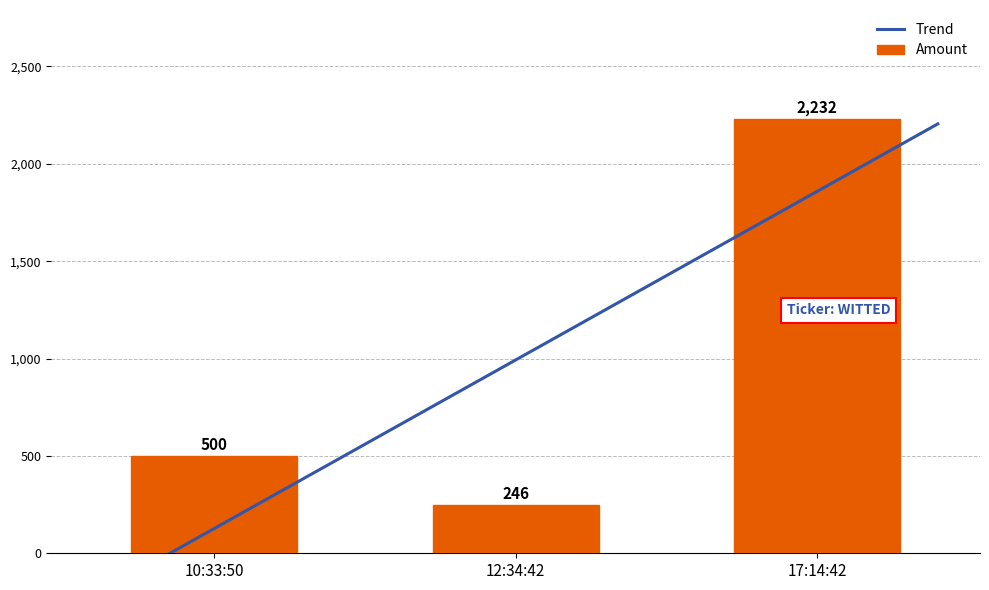

The value at 17:14:42 is 2232. True or false?

True